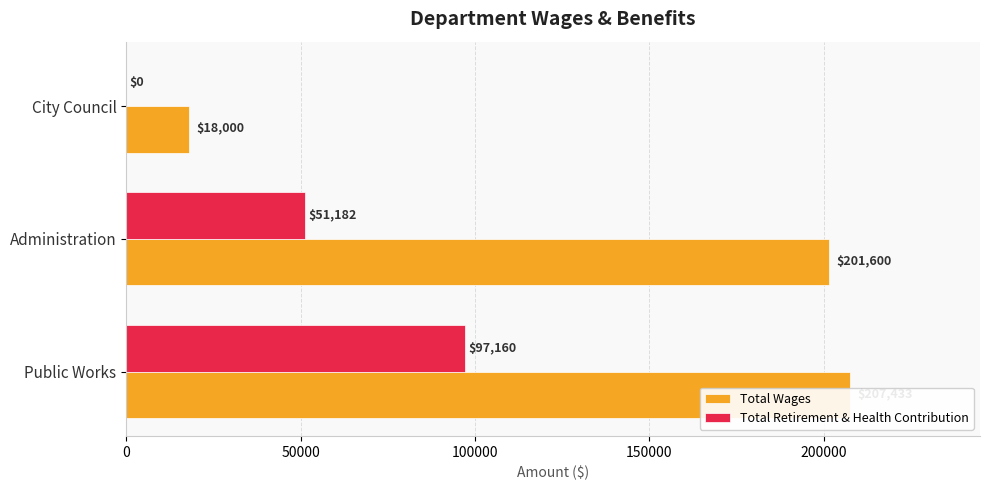

What is the total value across all series at Public Works?

304593